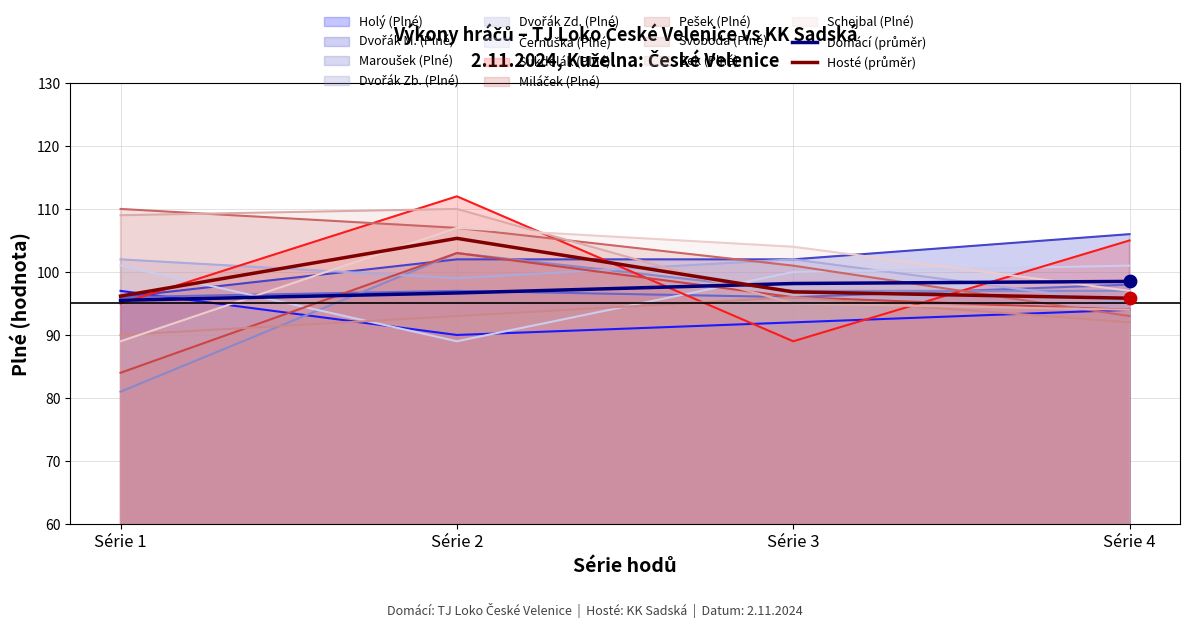

Which series reaches the minimum Y coordinate?

Domácí (průměr)